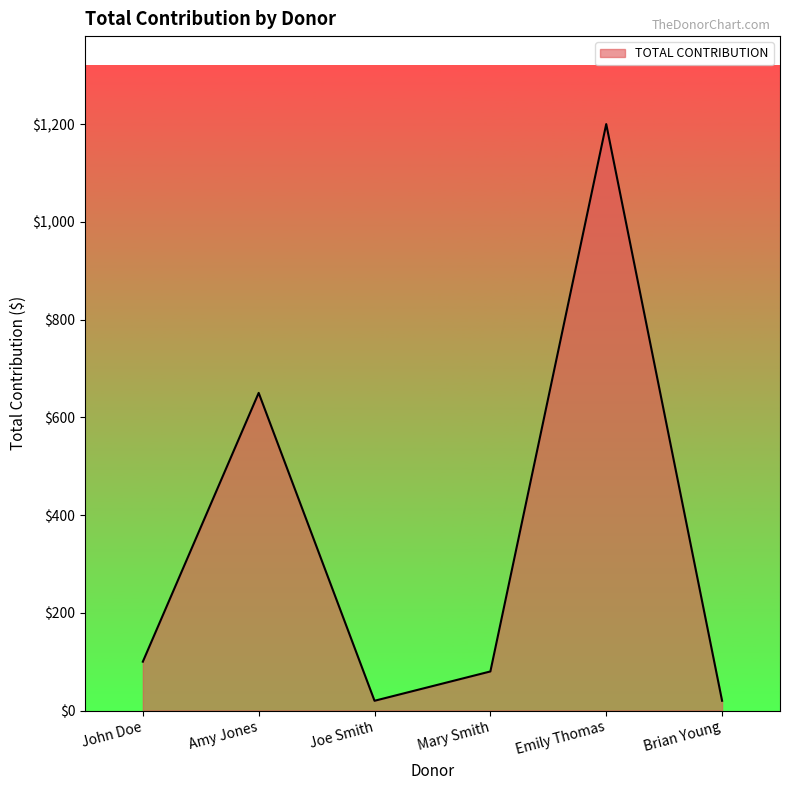

What is the greatest value displayed?

1200